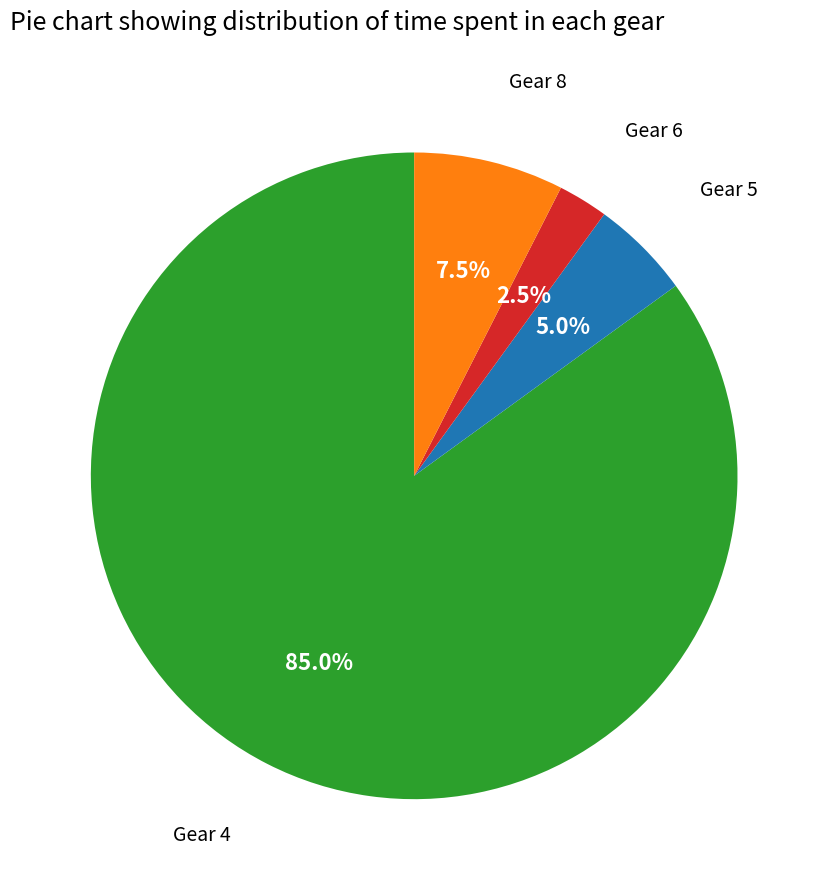

How many slices are in this pie chart?

4